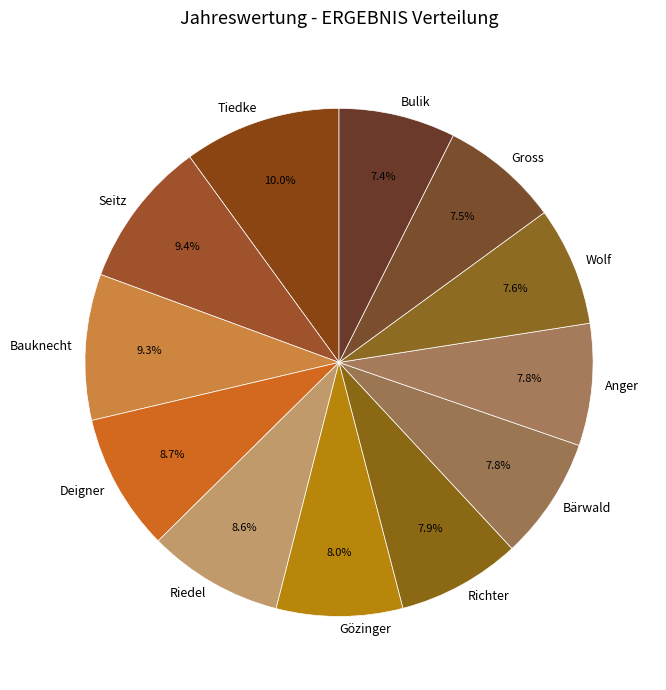

Count the number of slices in the pie.

12